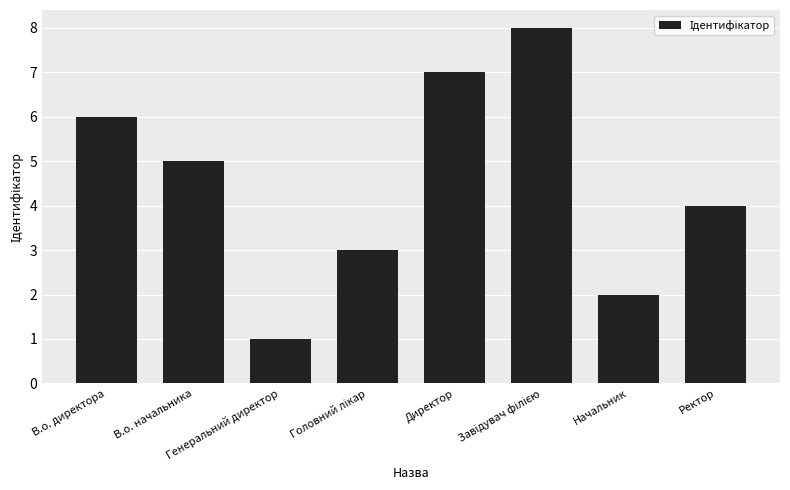

What is the label of the 8th bar from the left?

Ректор